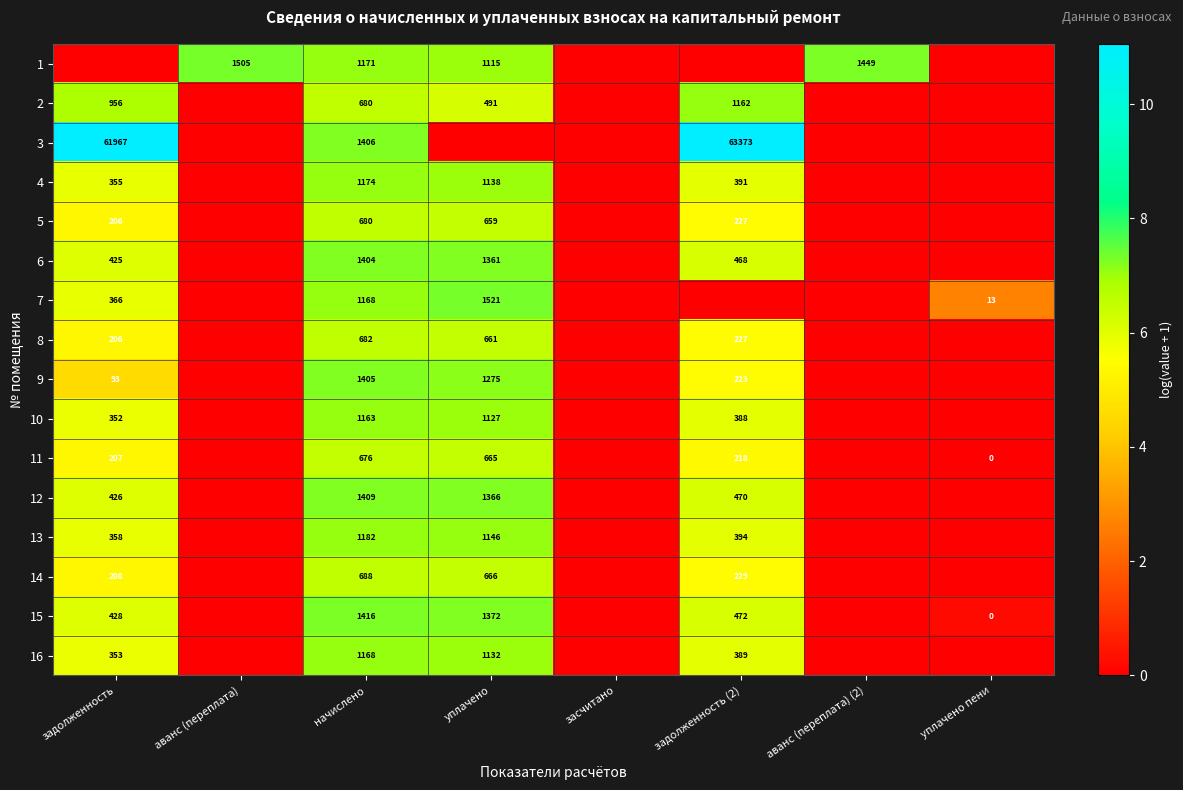

The 7 series shows 3.3 at начислено. True or false?

False